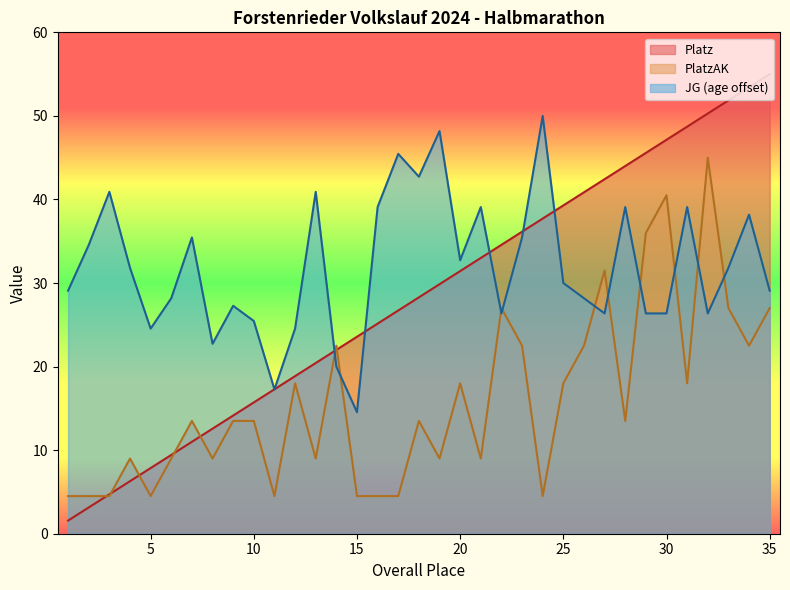

Which series changed the most between 23 and 28?

PlatzAK